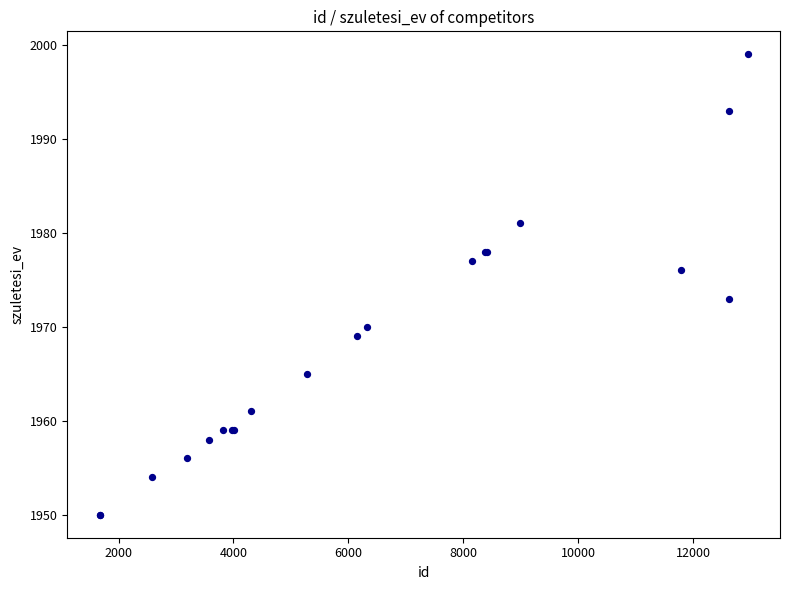

What Y value in the scatter plot is closest to 1974?

1973